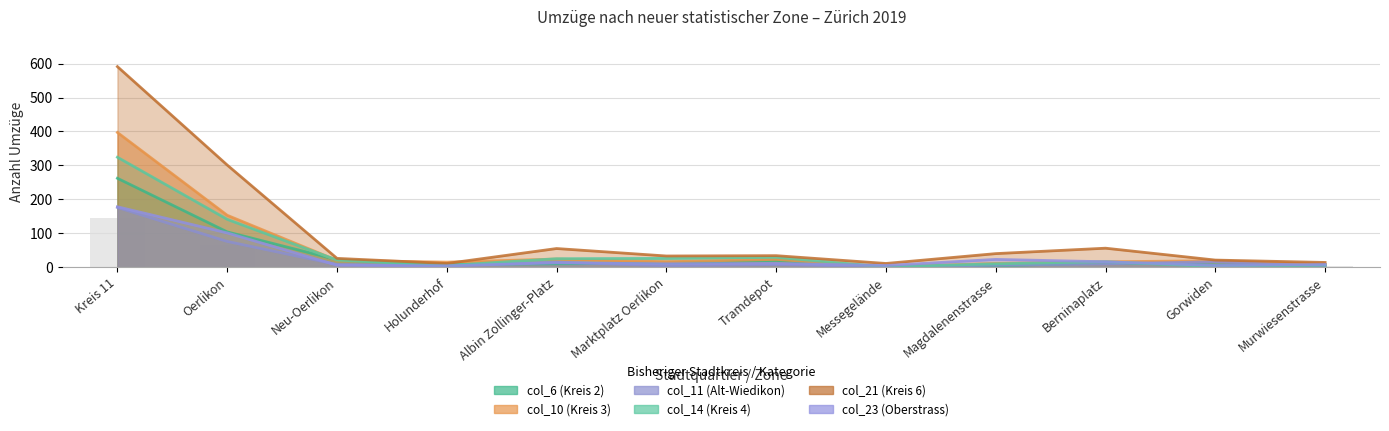

List the series in order of their peak value, lowest first.

col_11 (Alt-Wiedikon), col_23 (Oberstrass), col_6 (Kreis 2), col_14 (Kreis 4), col_10 (Kreis 3), col_21 (Kreis 6)